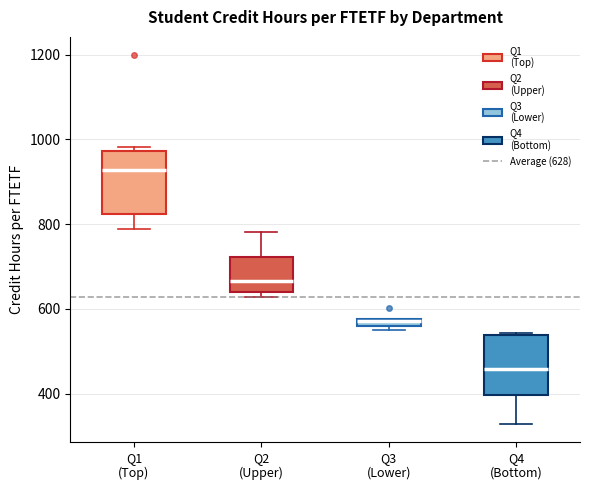

Where is the lower edge of the box for Q3 (Lower) on the y-axis? The values are not printed on the chart, so give them approximately, as read against the axis.

560